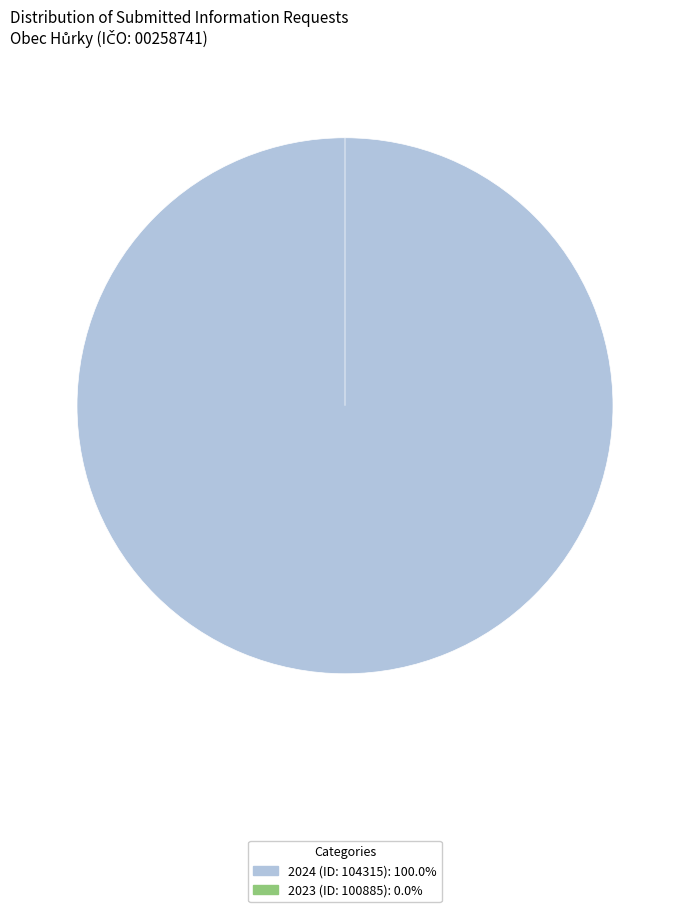

Do 2023 (ID: 100885) and 2024 (ID: 104315) together represent more than half of the pie?

Yes